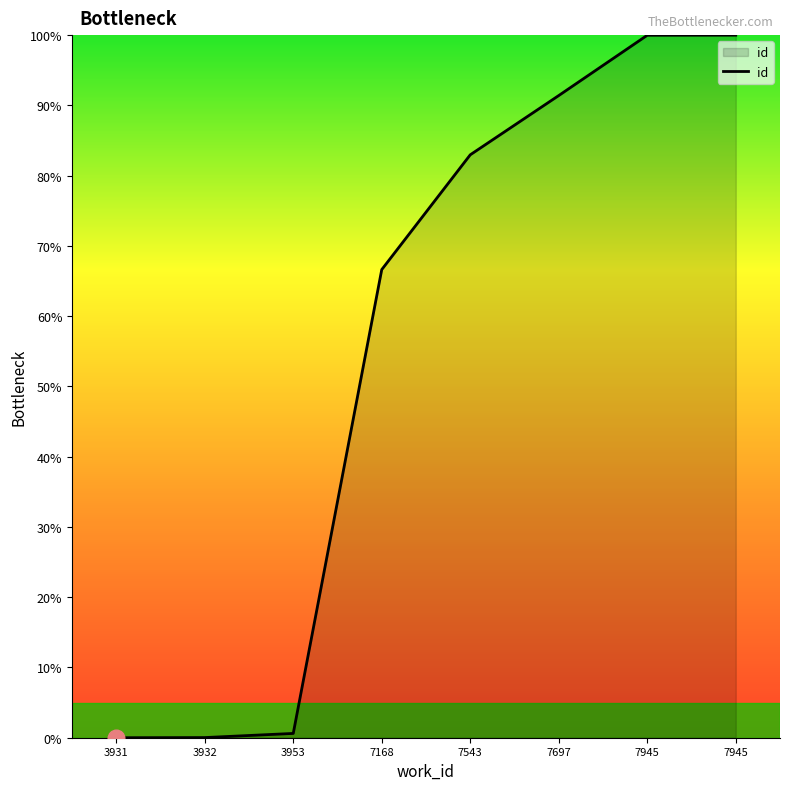

What is the difference between the values at 7543 and 3932?

82.9